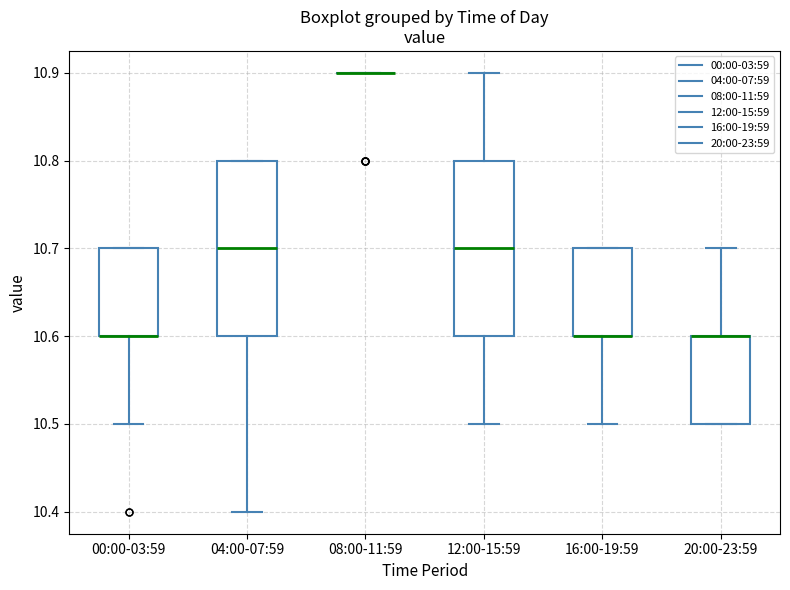

Reading left to right, read every box against the y-axis: the position of its median line, the range the box covers, and the ends of its whiskers. The values are not printed on the chart, so give them approximately, as read against the axis.

00:00-03:59: median 10.6 (drawn on the box's lower edge), box 10.6 to 10.7, whiskers 10.5 to 10.7
04:00-07:59: median 10.7, box 10.6 to 10.8, whiskers 10.4 to 10.8
08:00-11:59: box collapsed to a line at 10.9, whiskers 10.9 to 10.9
12:00-15:59: median 10.7, box 10.6 to 10.8, whiskers 10.5 to 10.9
16:00-19:59: median 10.6 (drawn on the box's lower edge), box 10.6 to 10.7, whiskers 10.5 to 10.7
20:00-23:59: median 10.6 (drawn on the box's upper edge), box 10.5 to 10.6, whiskers 10.5 to 10.7